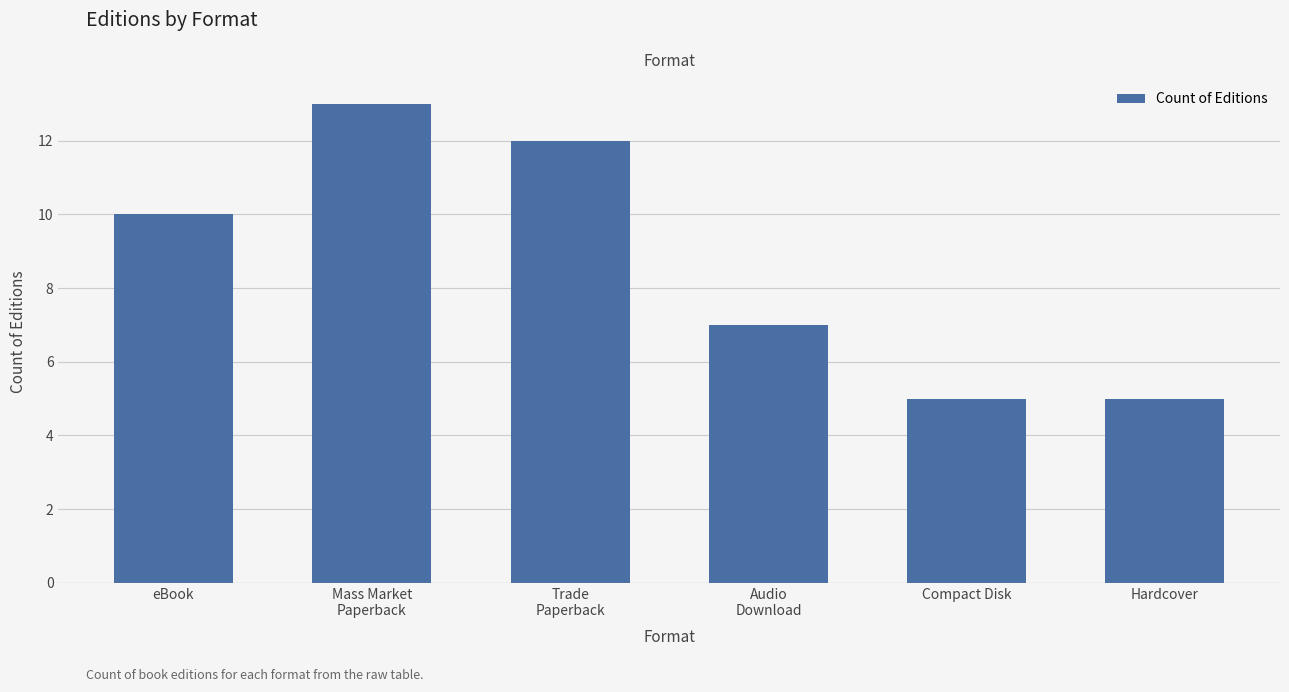

How many values are below 10?

3